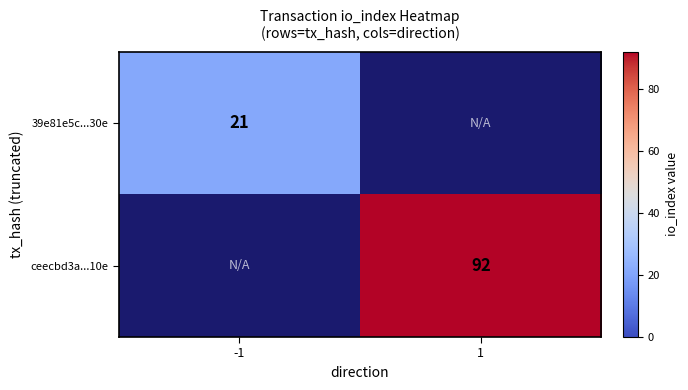

True or false: ceecbd3a...10e has a value of 92 at 1.

True